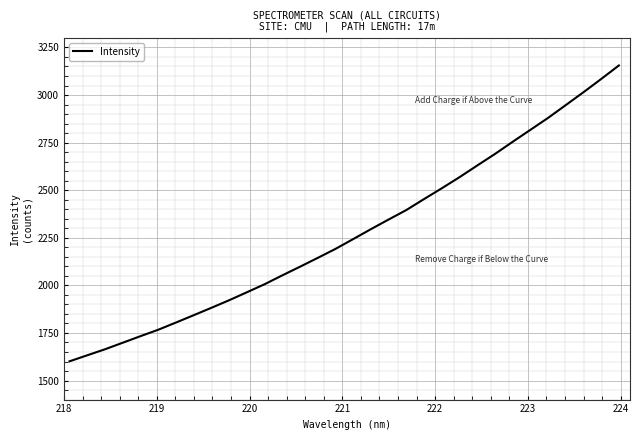

What is the difference between the maximum and minimum values?

1554.3